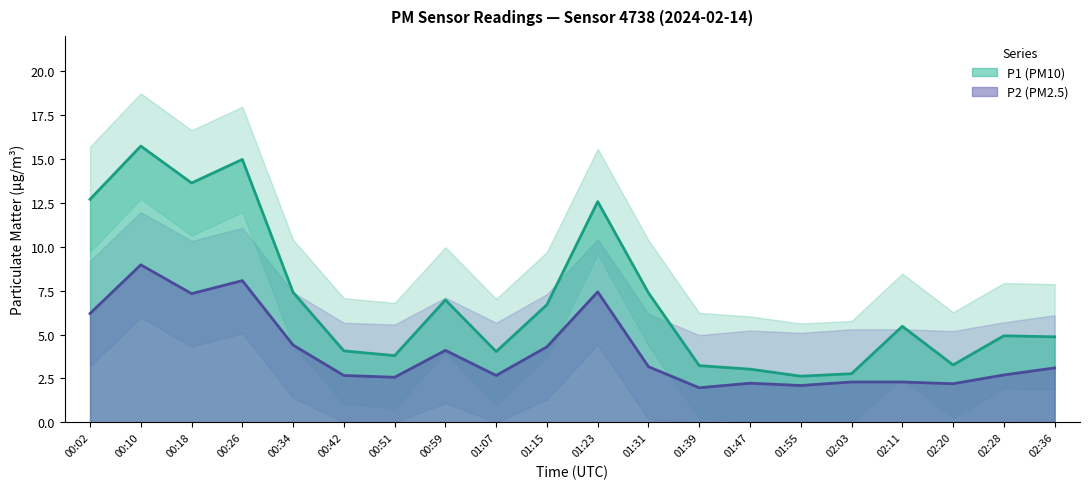

The P1 series shows 4.9 at 02:36. True or false?

True